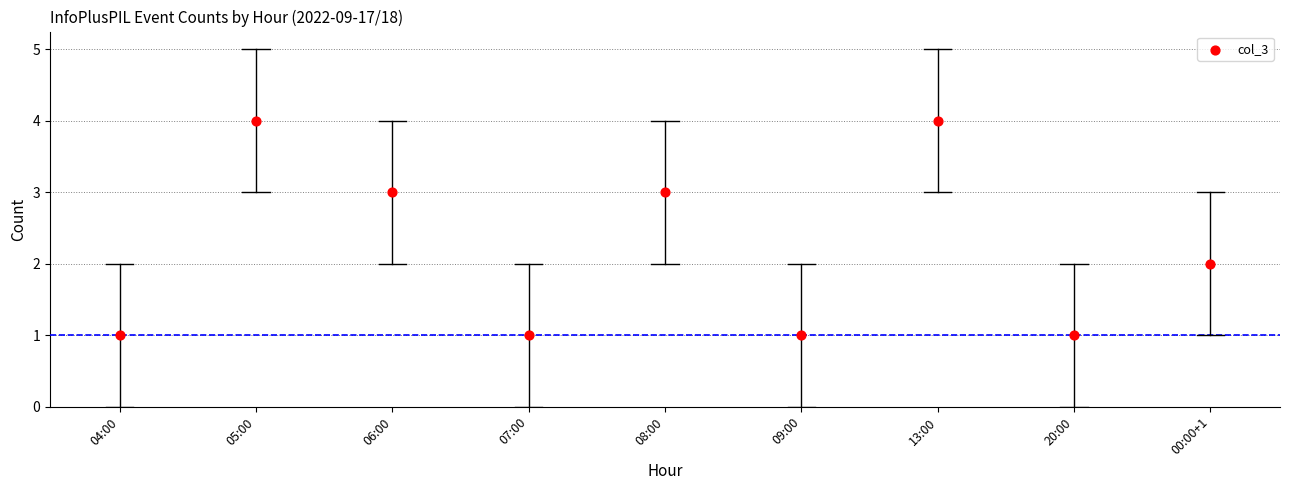

What is the range of Y values (max minus min)?

3